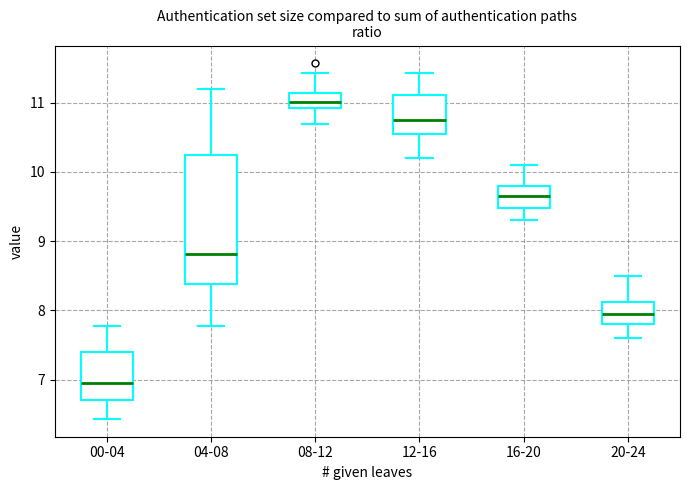

Which box has the highest median line?

08-12